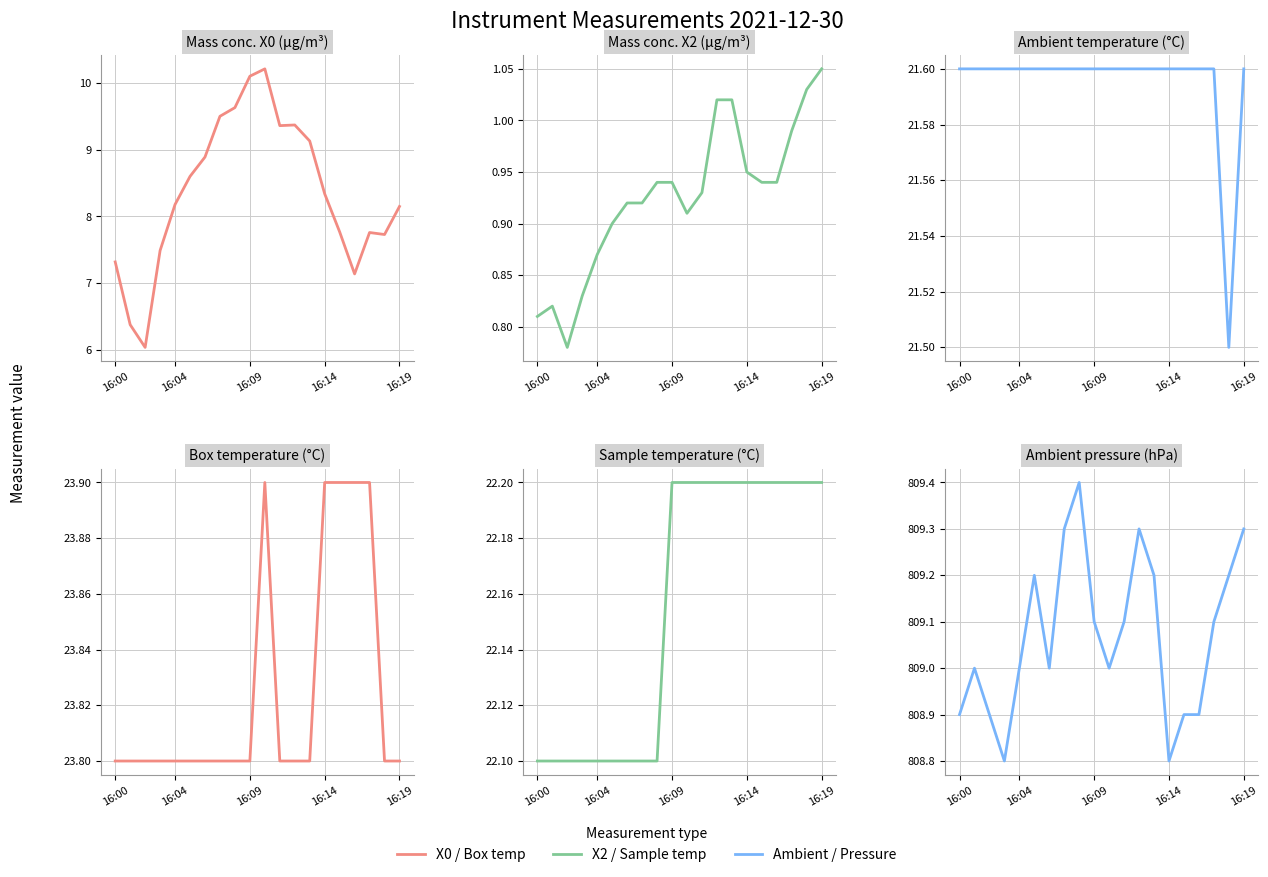

List the series in order of their peak value, lowest first.

Mass concentration X2 (μg/m³), Mass concentration X0 (μg/m³), Ambient temperature (°C), Sample temperature (°C), Box temperature (°C), Ambient pressure (hPa)